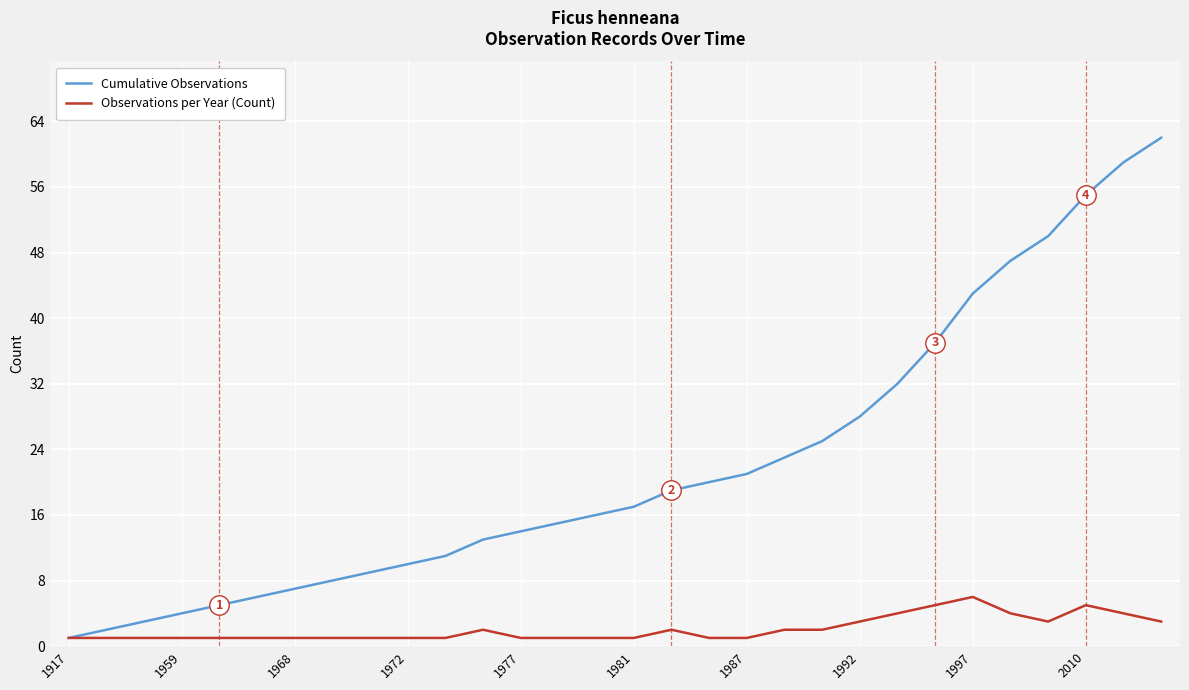

Reading left to right, what are all the values shown in this chart?

Cumulative Observations: 1	2	3	4	5	6	7	8	9	10	11	13	14	15	16	17	19	20	21	23	25	28	32	37	43	47	50	55	59	62
Observations per Year (Count): 1	1	1	1	1	1	1	1	1	1	1	2	1	1	1	1	2	1	1	2	2	3	4	5	6	4	3	5	4	3